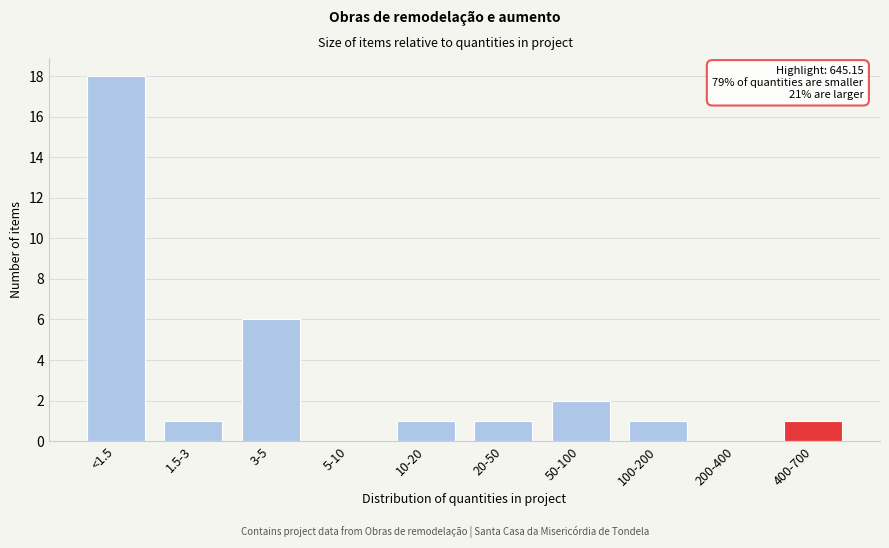

Reading right to left, transcribe all the data shown in this chart.

400-700=1	200-400=0	100-200=1	50-100=2	20-50=1	10-20=1	5-10=0	3-5=6	1.5-3=1	<1.5=18